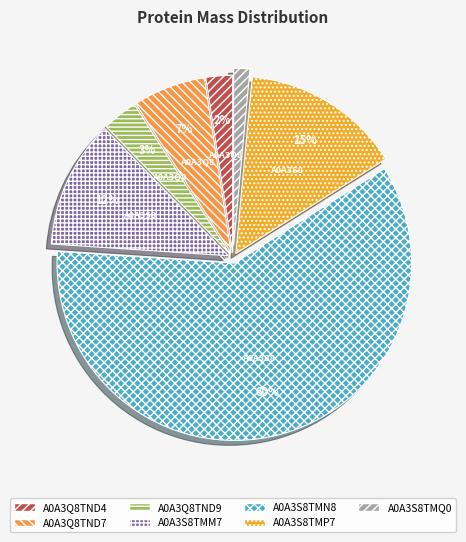

What percentage is the A0A3S8TMN8 slice, to the nearest percent?

60%